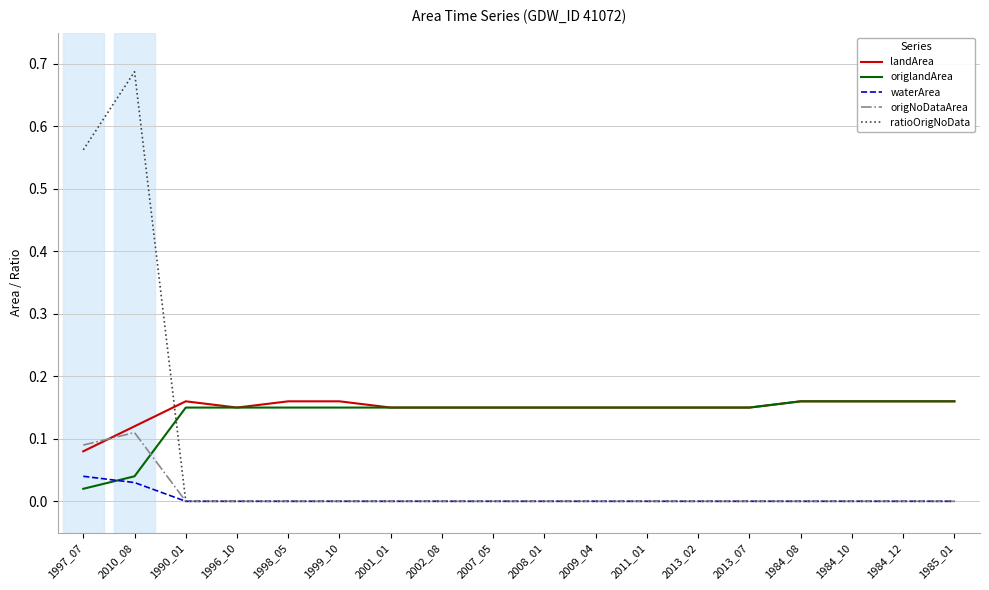

Which category has the highest value in the waterArea series?

1997_07